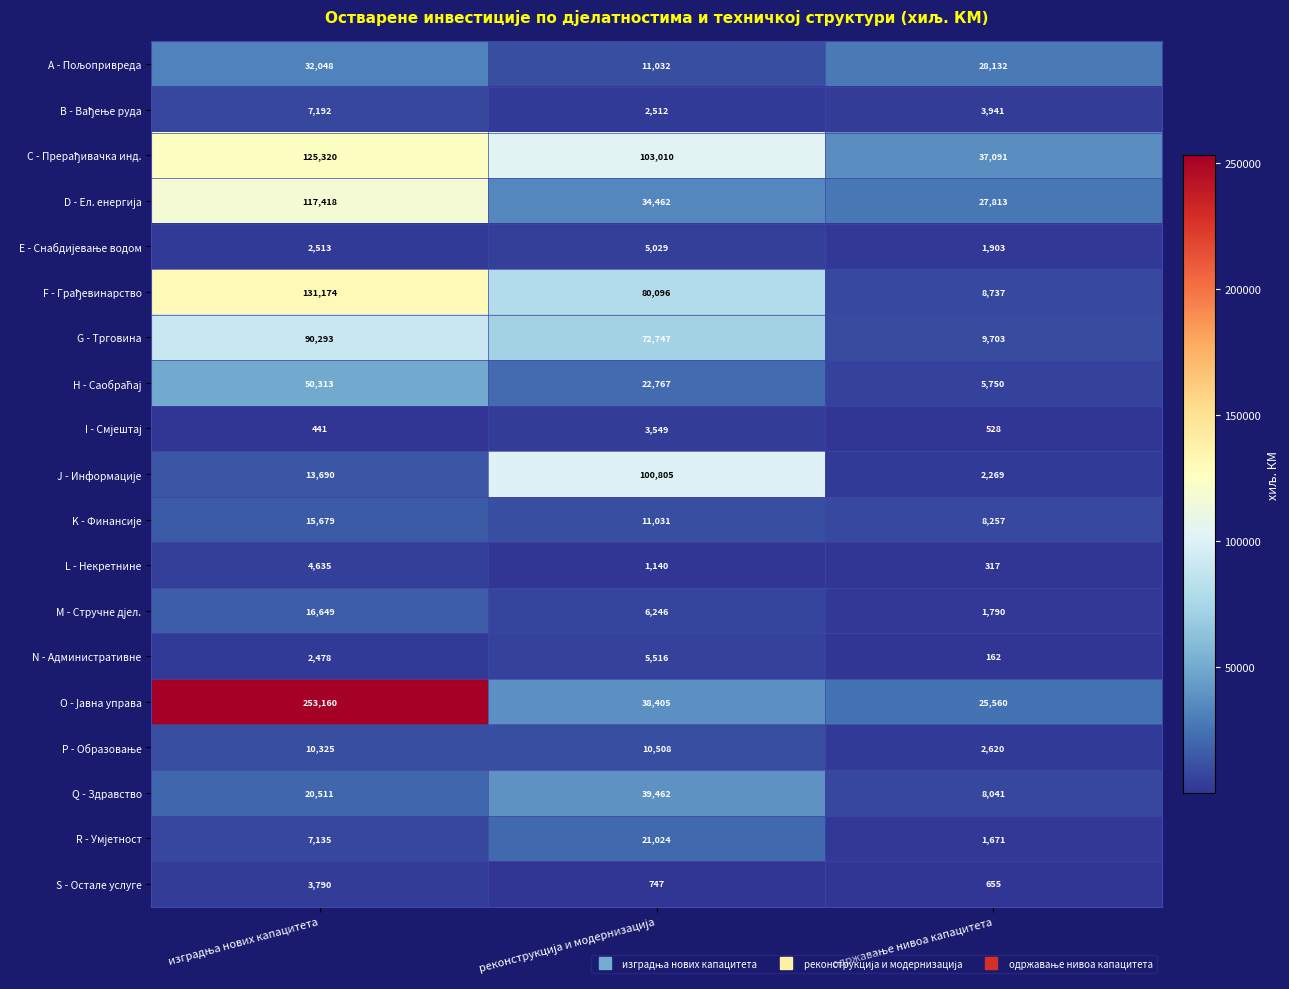

What is the difference between the maximum and minimum values in the S - Остале услуге series?

3135